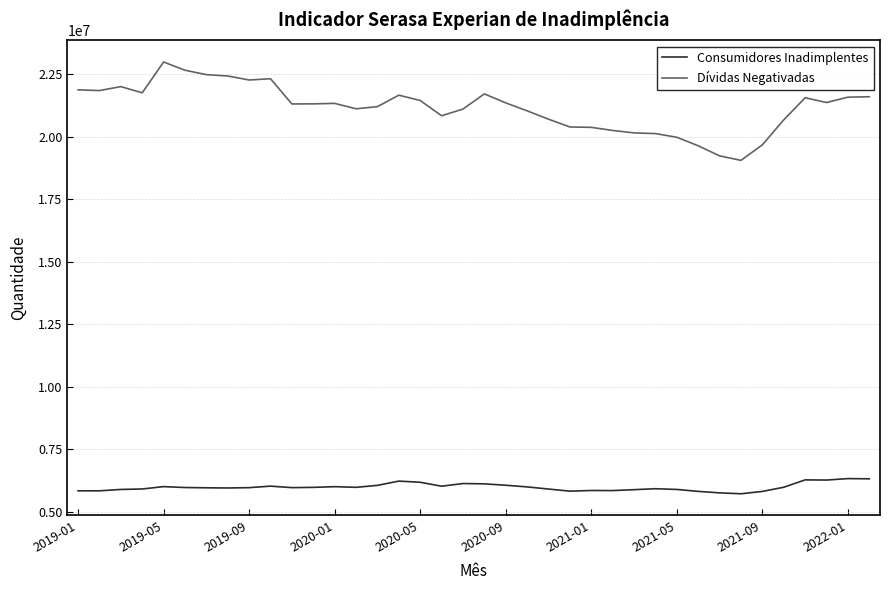

List the series in order of their peak value, lowest first.

Consumidores Inadimplentes, Dívidas Negativadas